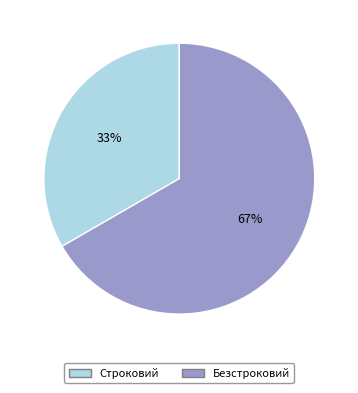

To the nearest percent, what is the average slice percentage?

50%